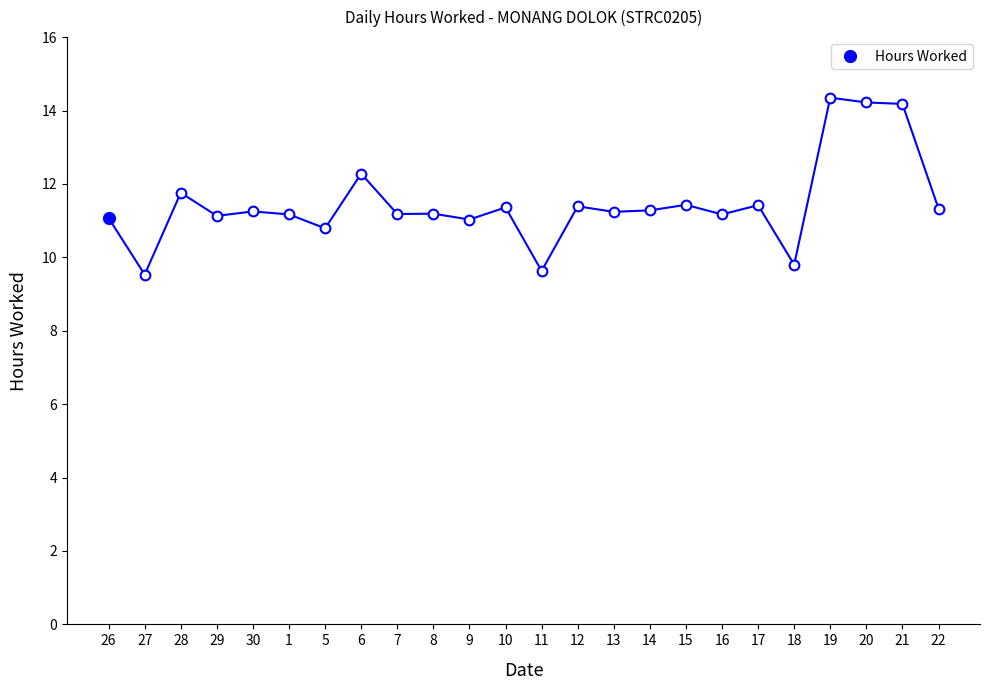

What is the difference between the values at 12 and 13?

0.2